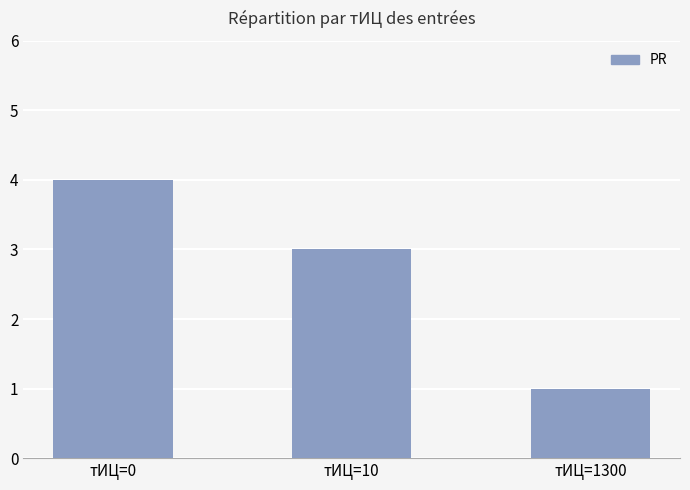

Does the chart contain any negative values?

No